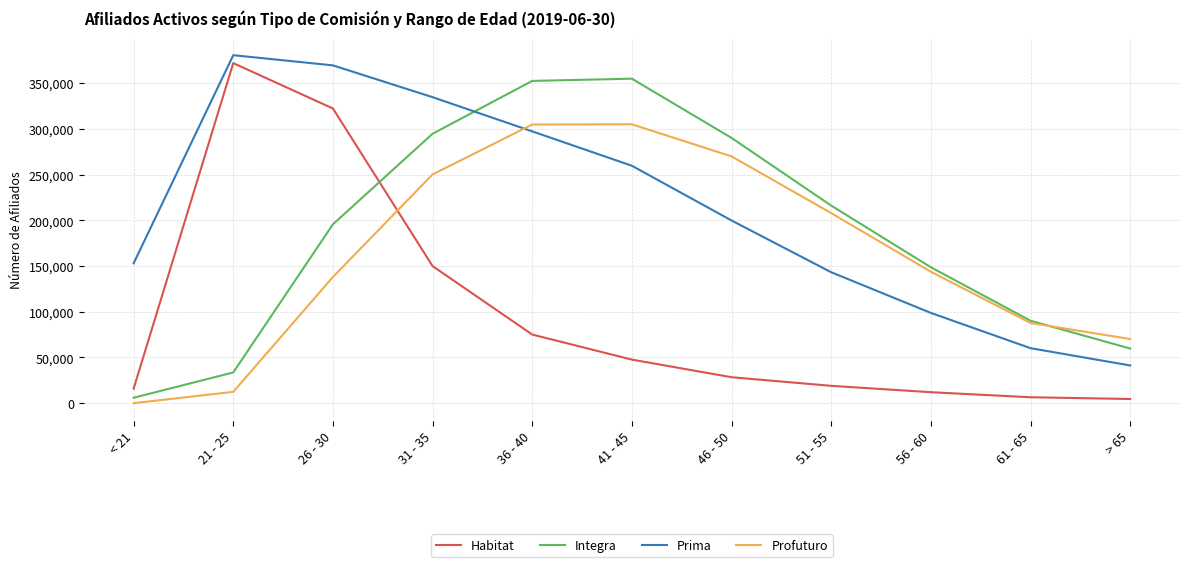

True or false: Integra and Prima cross at least once.

True